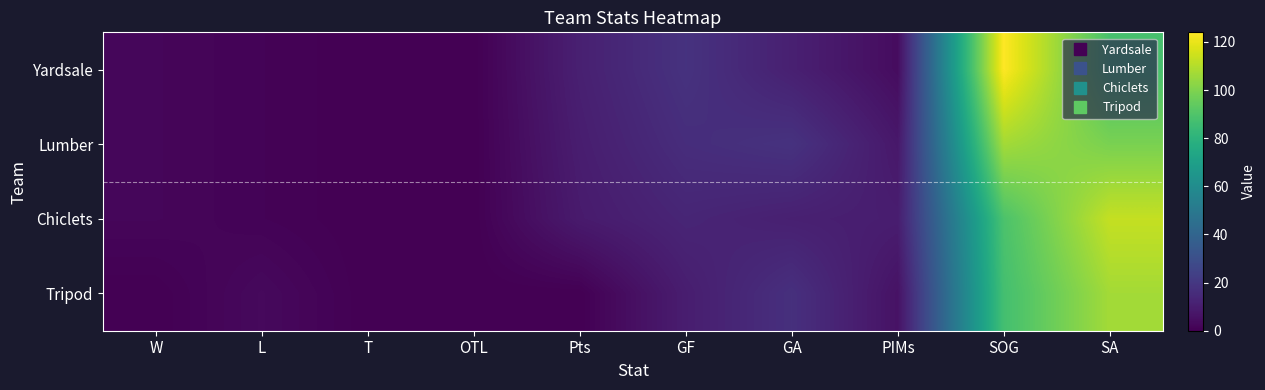

Rank the series at W from lowest to highest value.

Tripod, Yardsale, Lumber, Chiclets